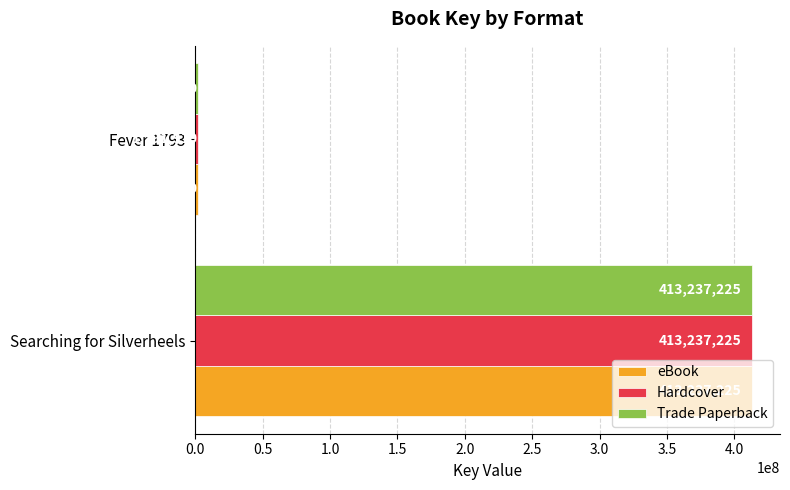

Count the eBook values in the range 1791910 to 413237225.

2